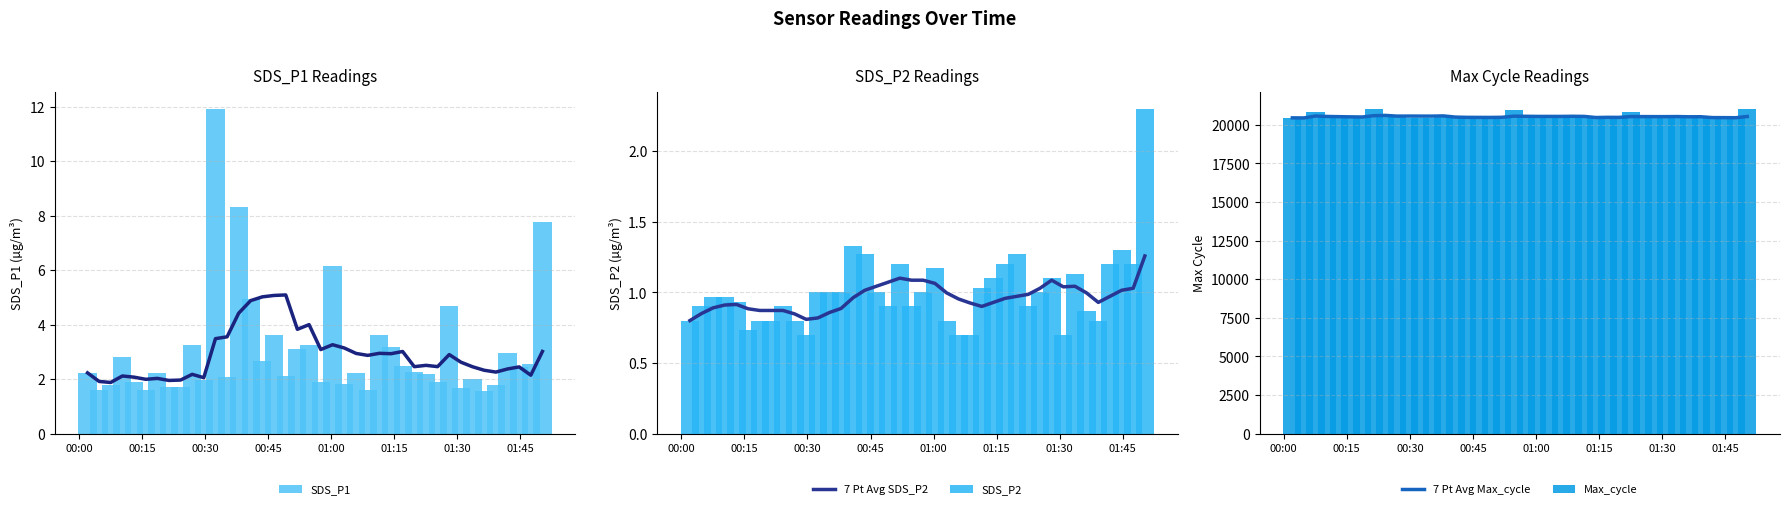

What is the minimum value for SDS_P1?

1.6